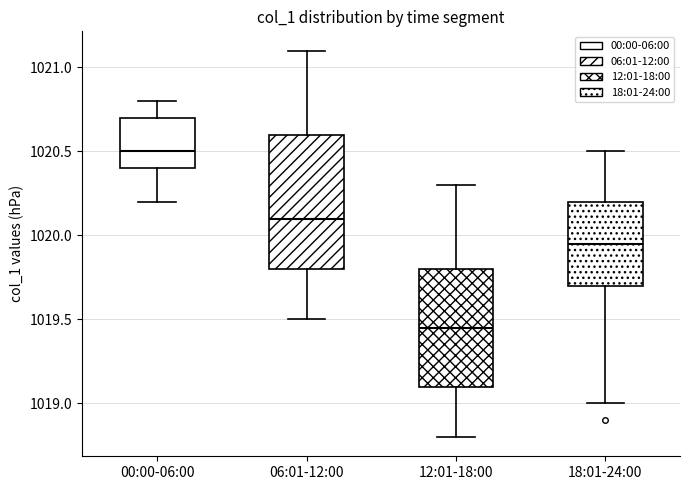

Reading left to right, transcribe this box plot: for each box, give where its median line is, the range the box spans, and where its two whiskers end, as read against the y-axis. The values are not printed on the chart, so give them approximately, as read against the axis.

00:00-06:00: median 1020.50, box 1020.40 to 1020.70, whiskers 1020.20 to 1020.80
06:01-12:00: median 1020.10, box 1019.80 to 1020.60, whiskers 1019.50 to 1021.10
12:01-18:00: median 1019.45, box 1019.10 to 1019.80, whiskers 1018.80 to 1020.30
18:01-24:00: median 1019.95, box 1019.70 to 1020.20, whiskers 1019.00 to 1020.50